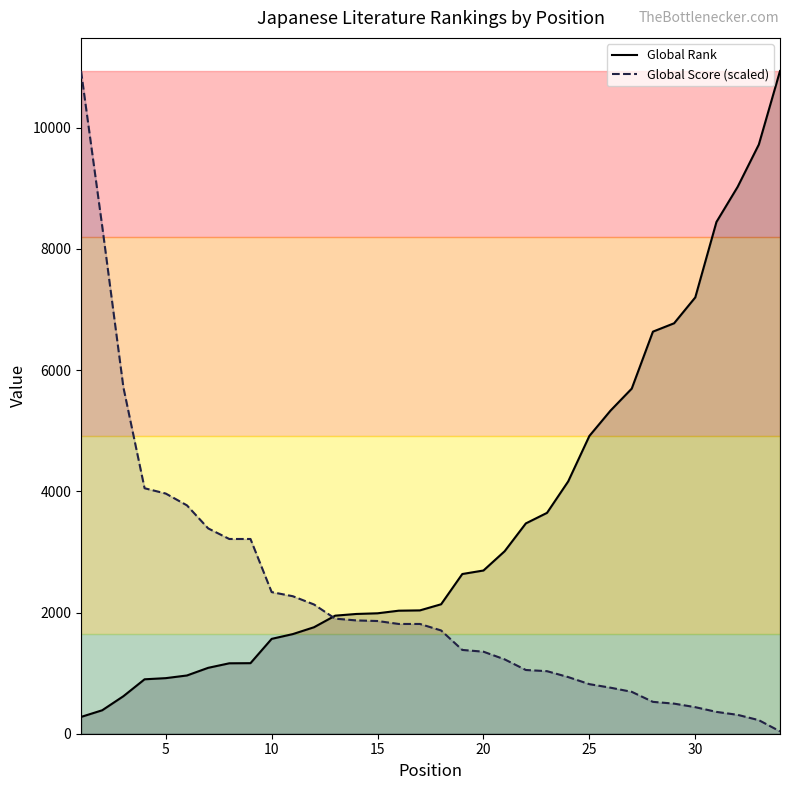

How many values in the Global Rank series are below 2136?

17